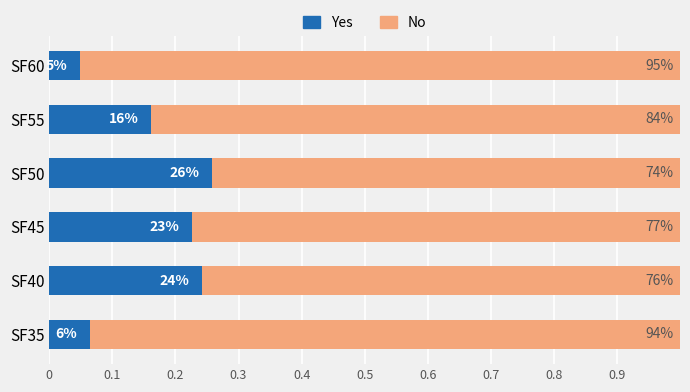

What are all the series names shown in the legend?

Yes, No